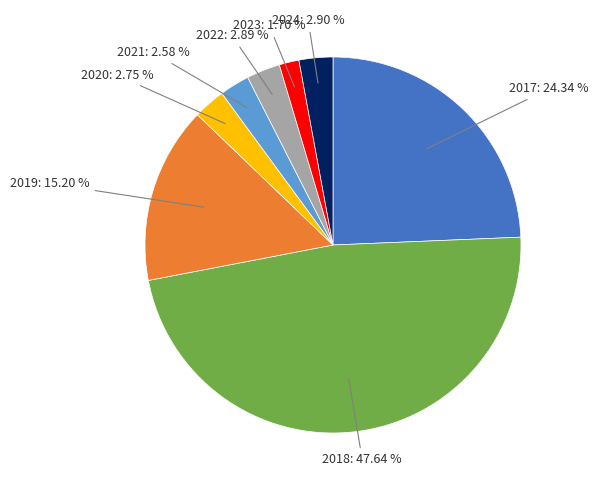

Is there any slice that represents more than half of the pie?

No